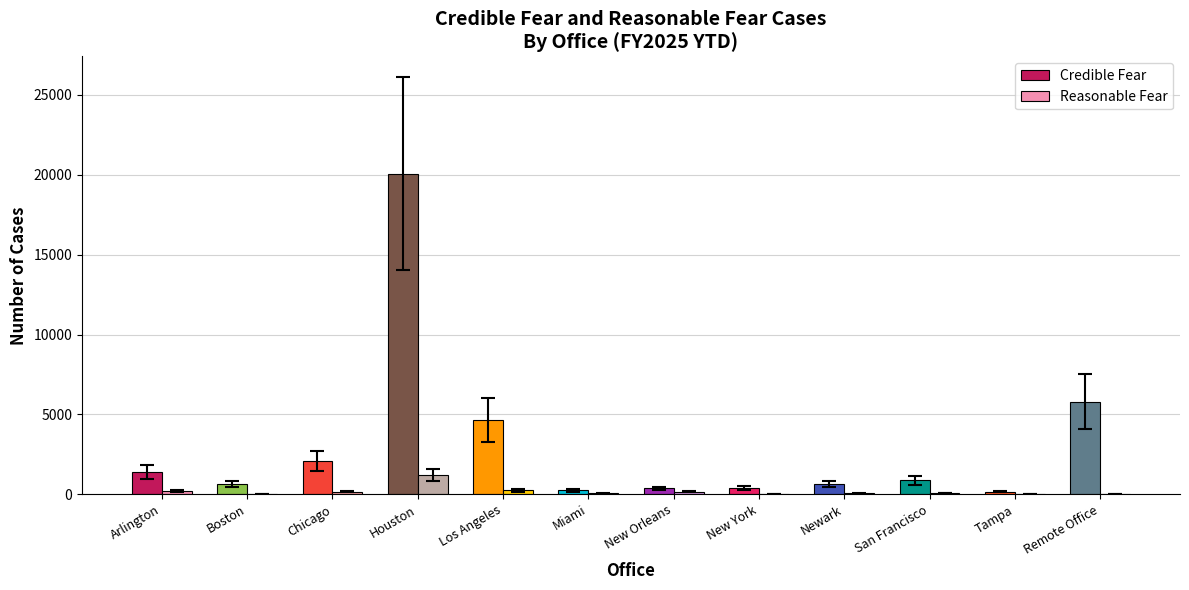

Between Tampa and Remote Office, which series saw the biggest shift?

Credible Fear